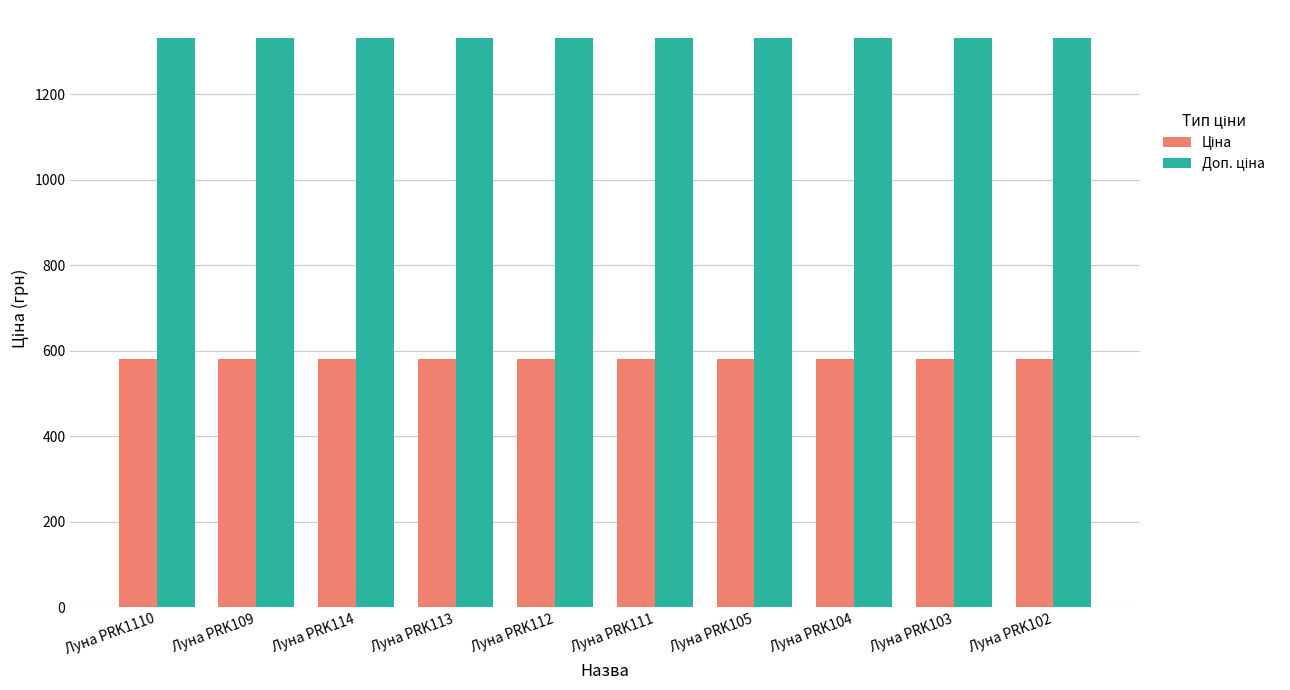

What is the total value across all series at Луна PRK113?

1910.6